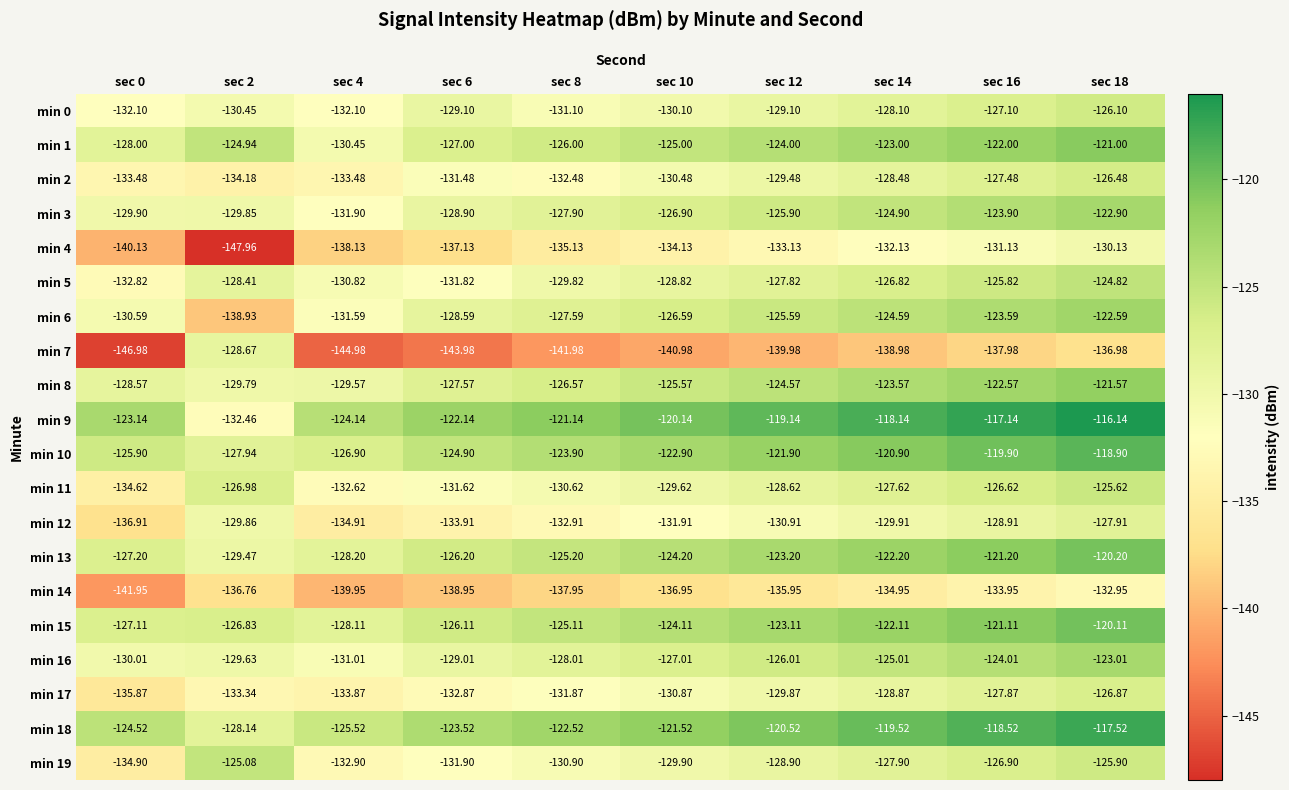

What is the difference between the highest and lowest values at sec 16?

20.8